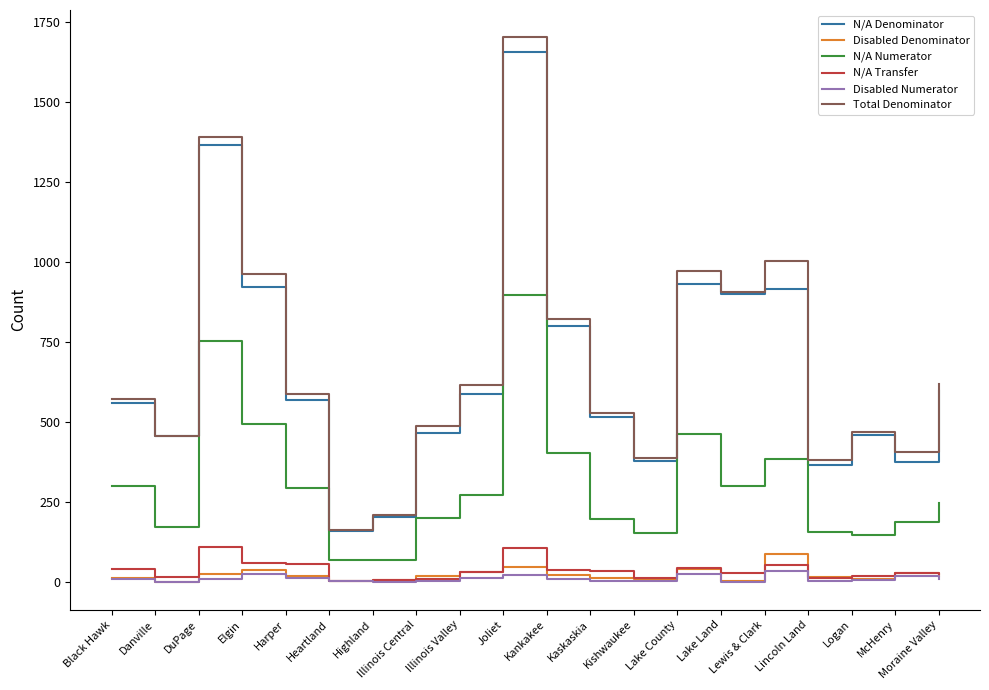

Which series changed the most between Harper and Lincoln Land?

Total Denominator